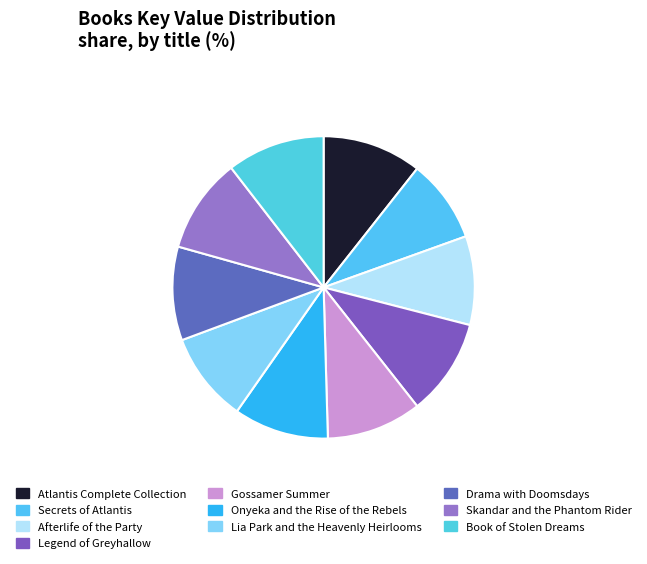

Count the number of slices in the pie.

10